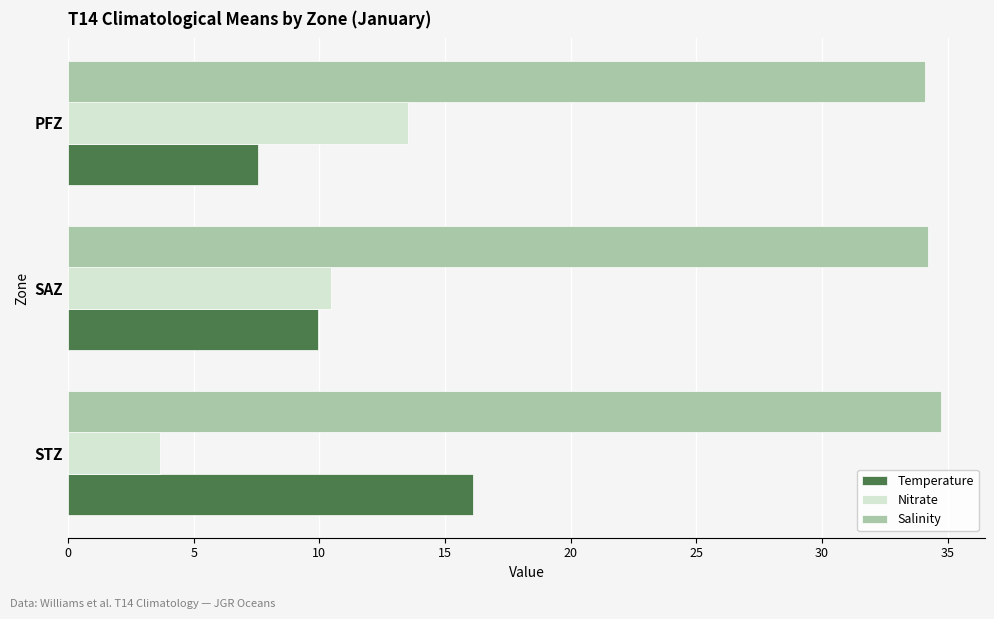

The value of Salinity at STZ is 51.9. True or false?

False